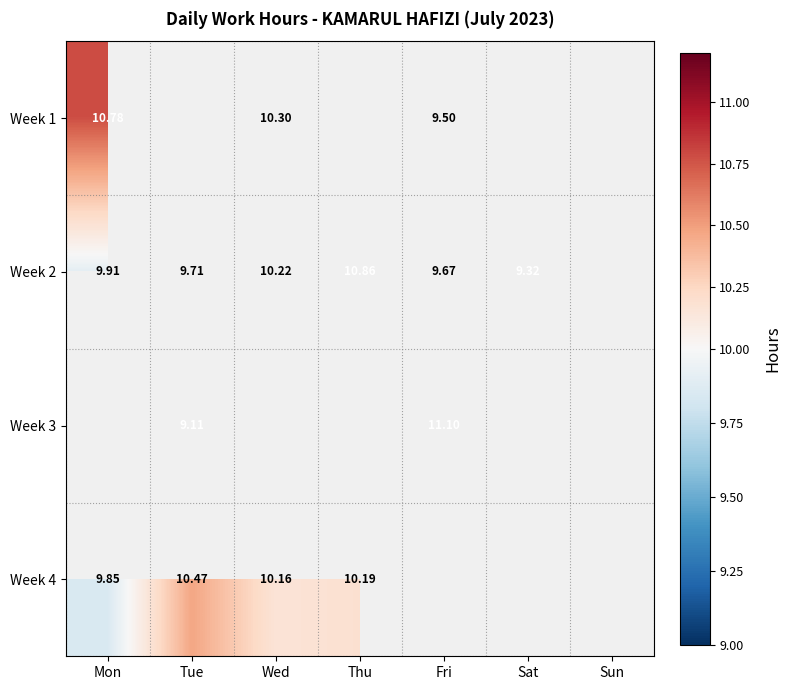

How many series are shown in this chart?

4